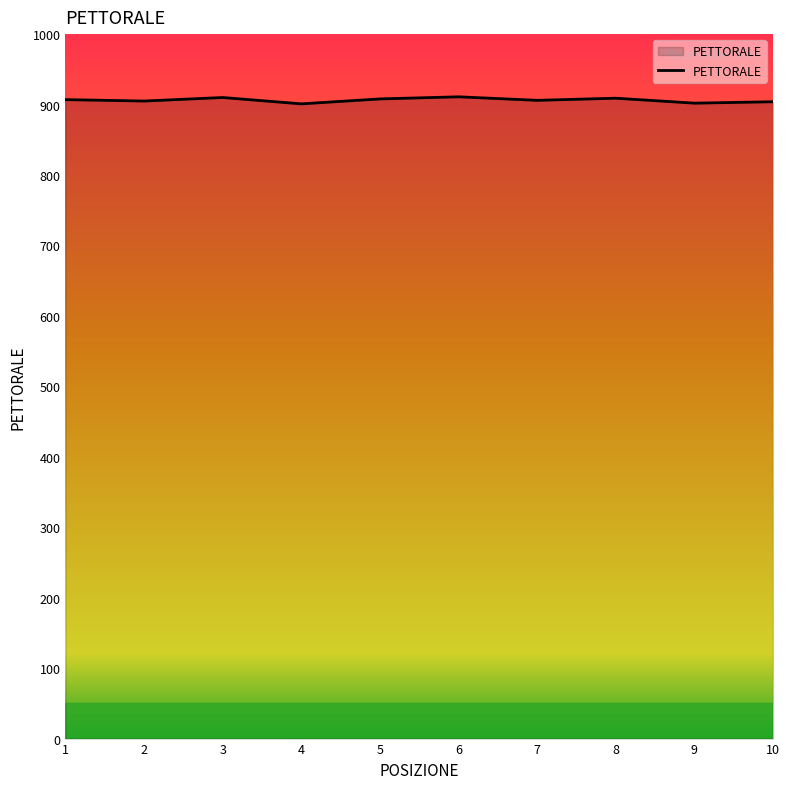

Count the number of categories in the chart.

10